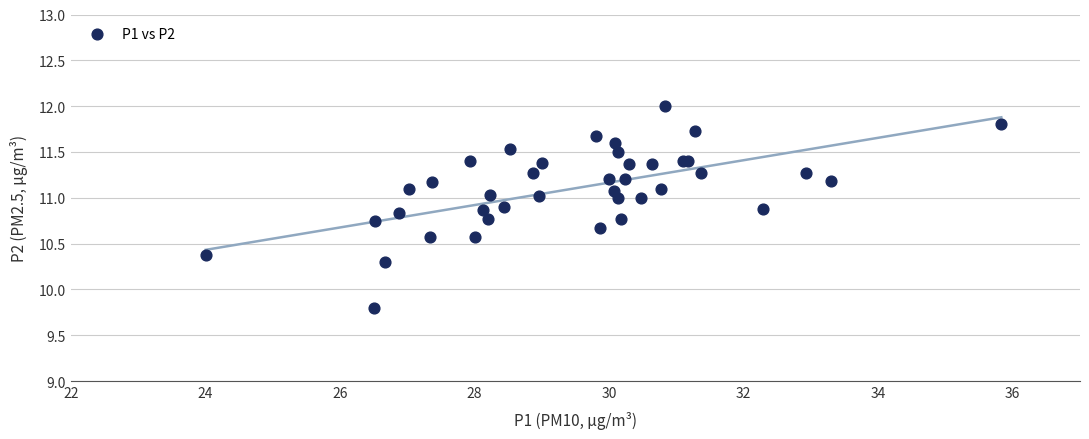

What Y value in the scatter plot is closest to 10?

9.8